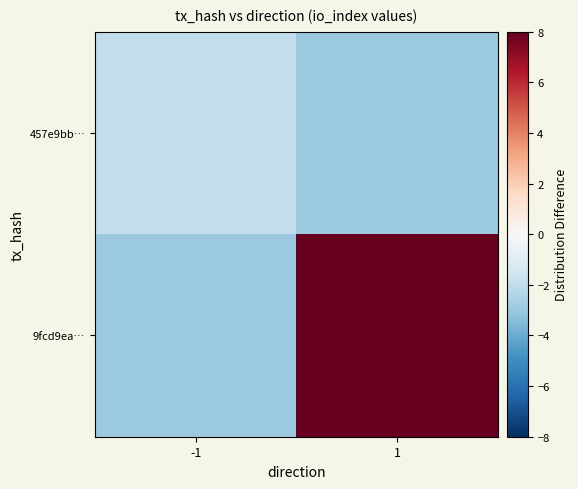

Rank the series by their maximum value, from highest to lowest.

9fcd9ea…, 457e9bb…